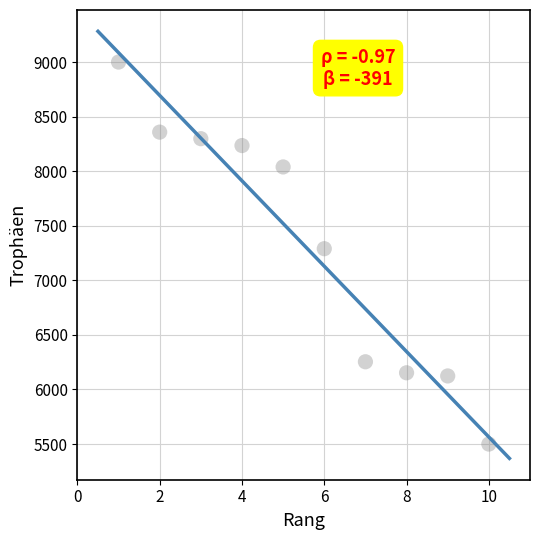

What is the average X value?

6